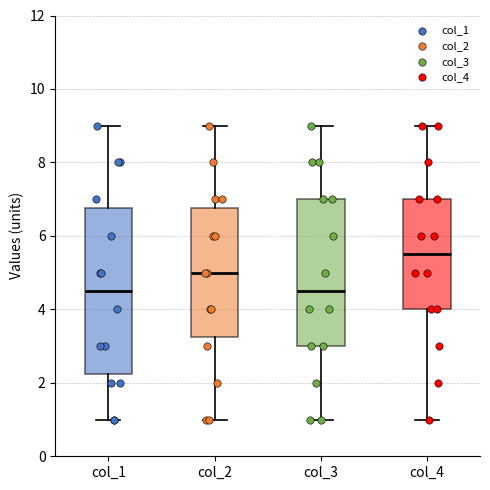

Reading left to right, read every box against the y-axis: the position of its median line, the range the box covers, and the ends of its whiskers. The values are not printed on the chart, so give them approximately, as read against the axis.

col_1: median 4.6, box 2.2 to 6.8, whiskers 1.0 to 9.0
col_2: median 5.0, box 3.2 to 6.8, whiskers 1.0 to 9.0
col_3: median 4.6, box 3.0 to 7.0, whiskers 1.0 to 9.0
col_4: median 5.6, box 4.0 to 7.0, whiskers 1.0 to 9.0